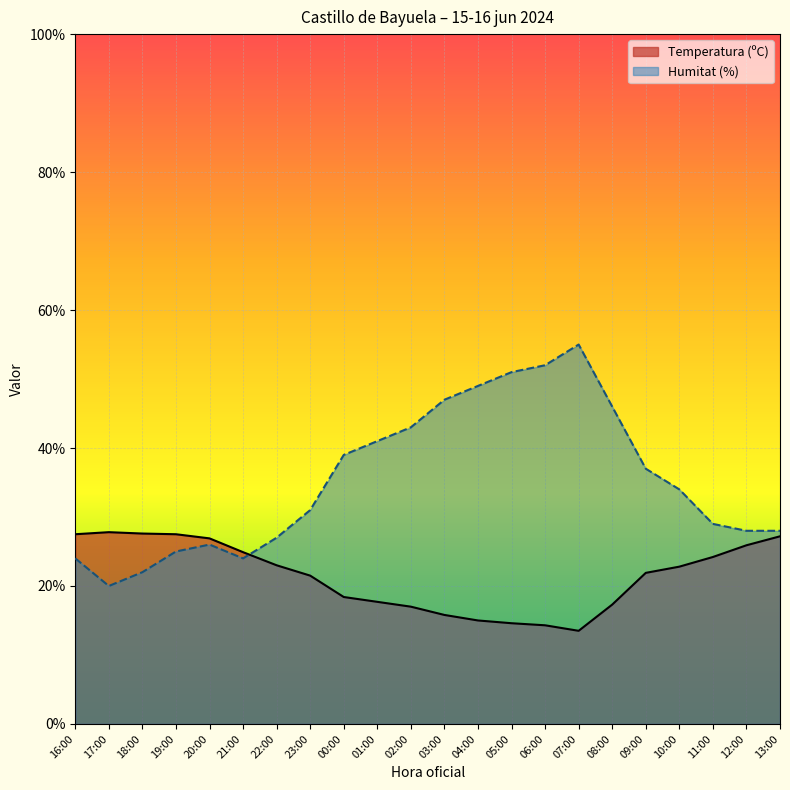

Where does the Humitat (%) series first go above 34?

00:00